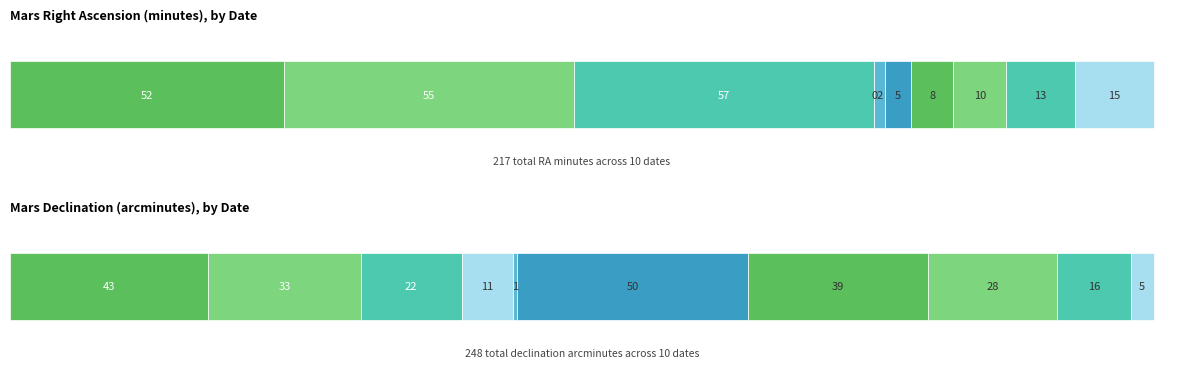

How many data points in Dec_min are less than 28?

5